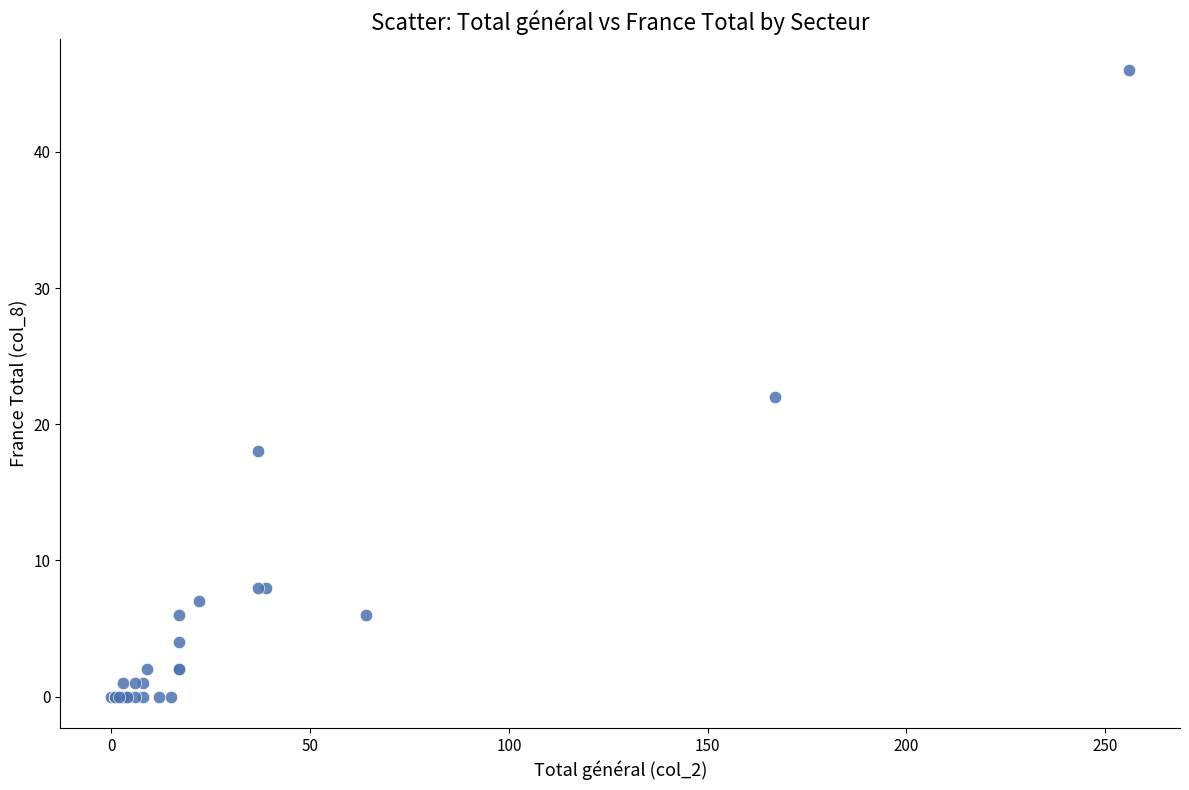

What Y value in the scatter plot is closest to 23?

22